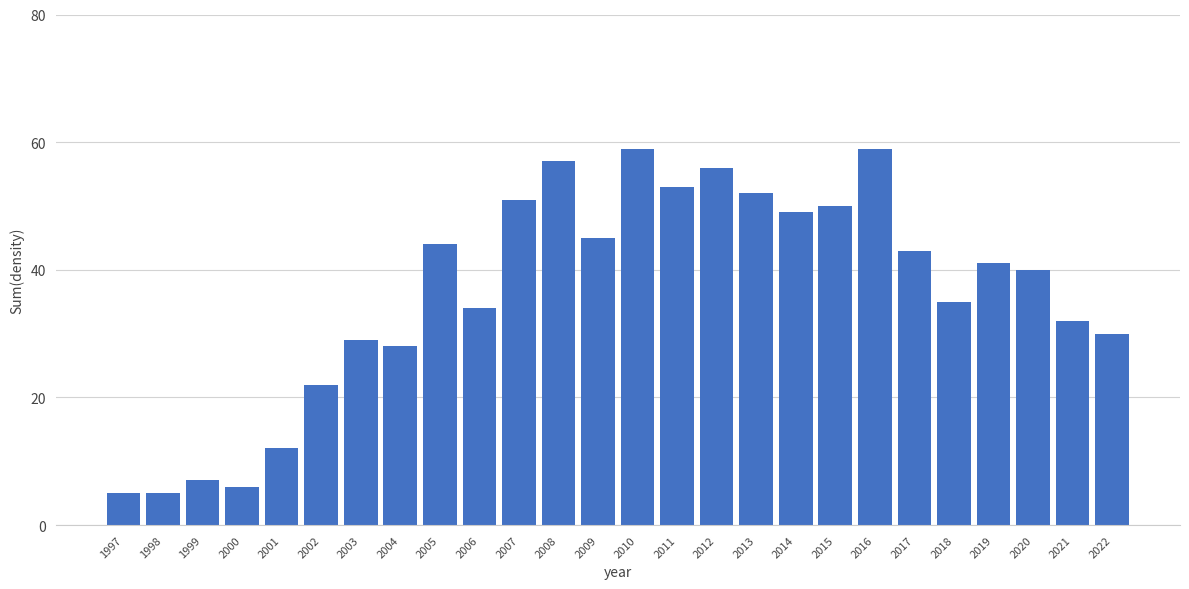

Reading left to right, what are all the values shown in this chart?

1997=5	1998=5	1999=7	2000=6	2001=12	2002=22	2003=29	2004=28	2005=44	2006=34	2007=51	2008=57	2009=45	2010=59	2011=53	2012=56	2013=52	2014=49	2015=50	2016=59	2017=43	2018=35	2019=41	2020=40	2021=32	2022=30